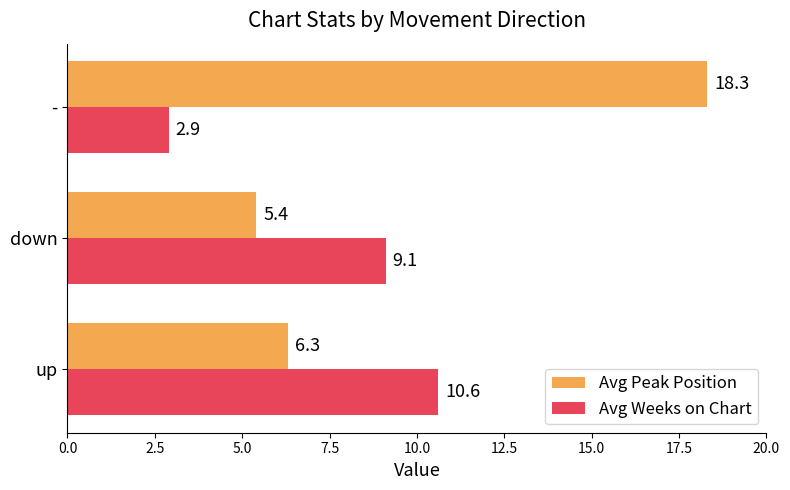

What is the sum of all Avg Peak Position values?

30.0